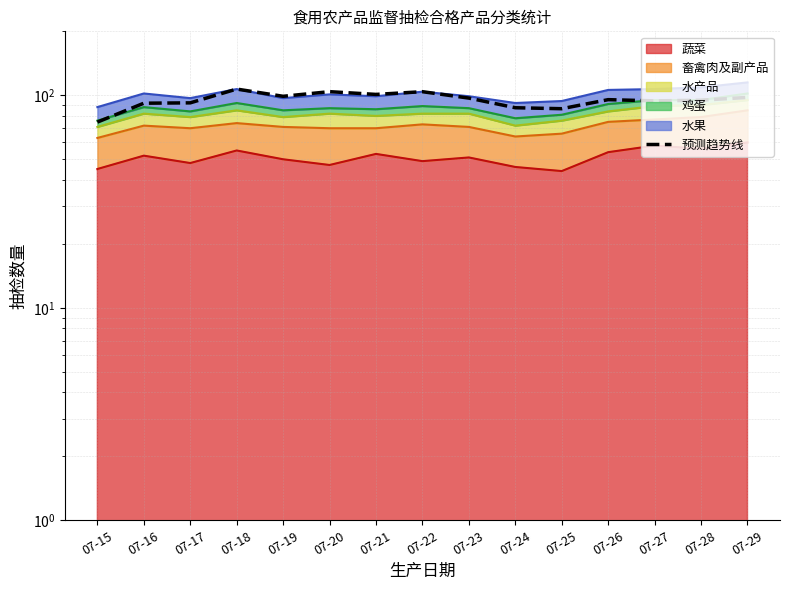

At which category does the data reach its first local peak?

07-18